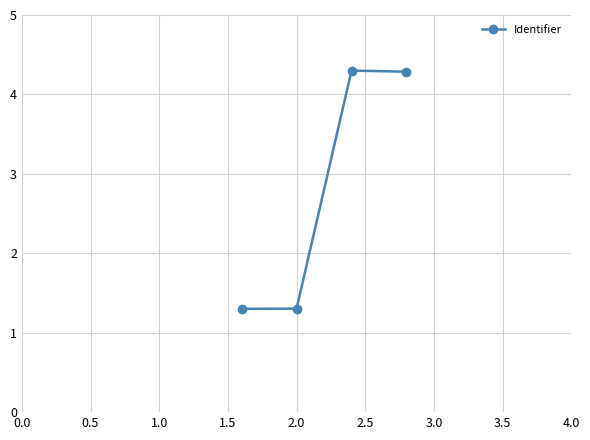

Does the chart have visible grid lines?

Yes